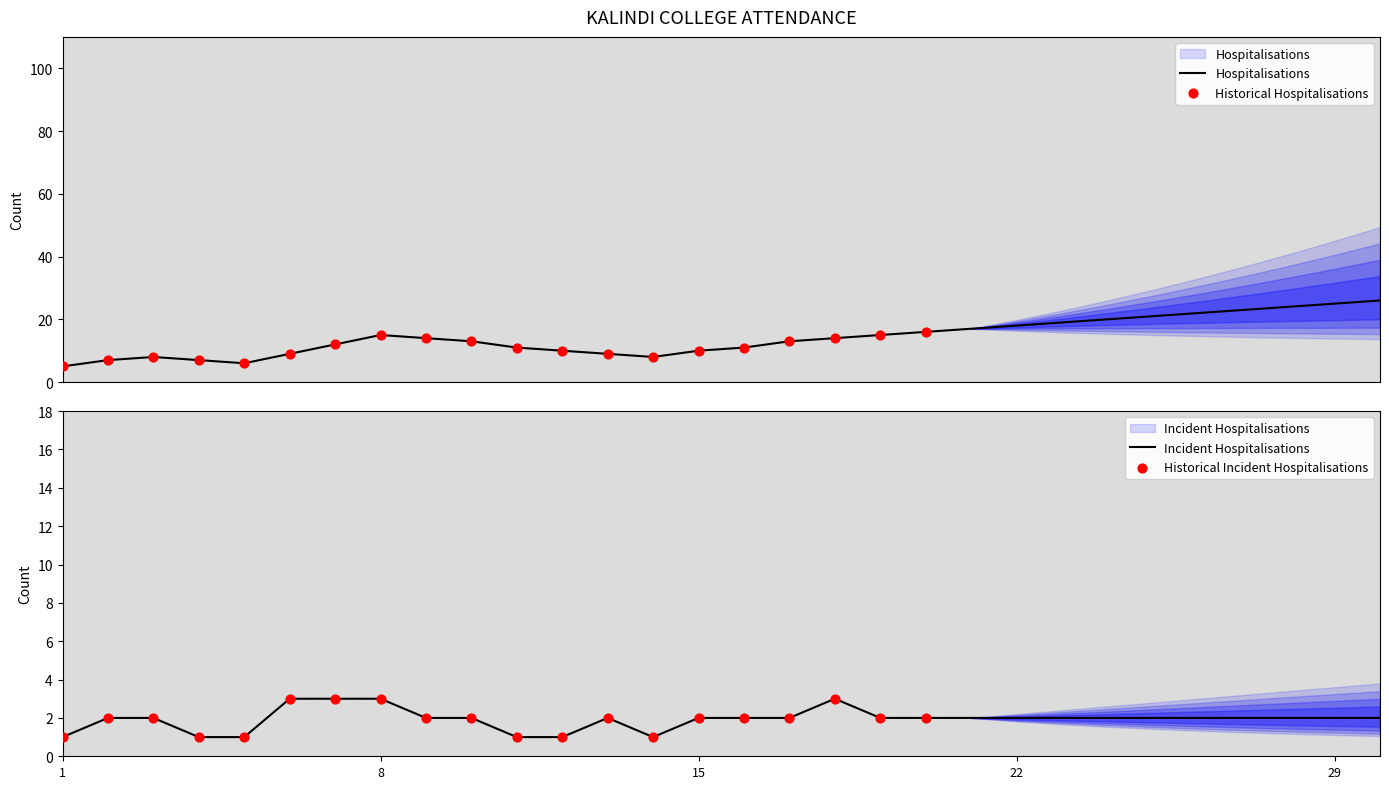

Which series has the widest spread of Y values?

Hospitalisations